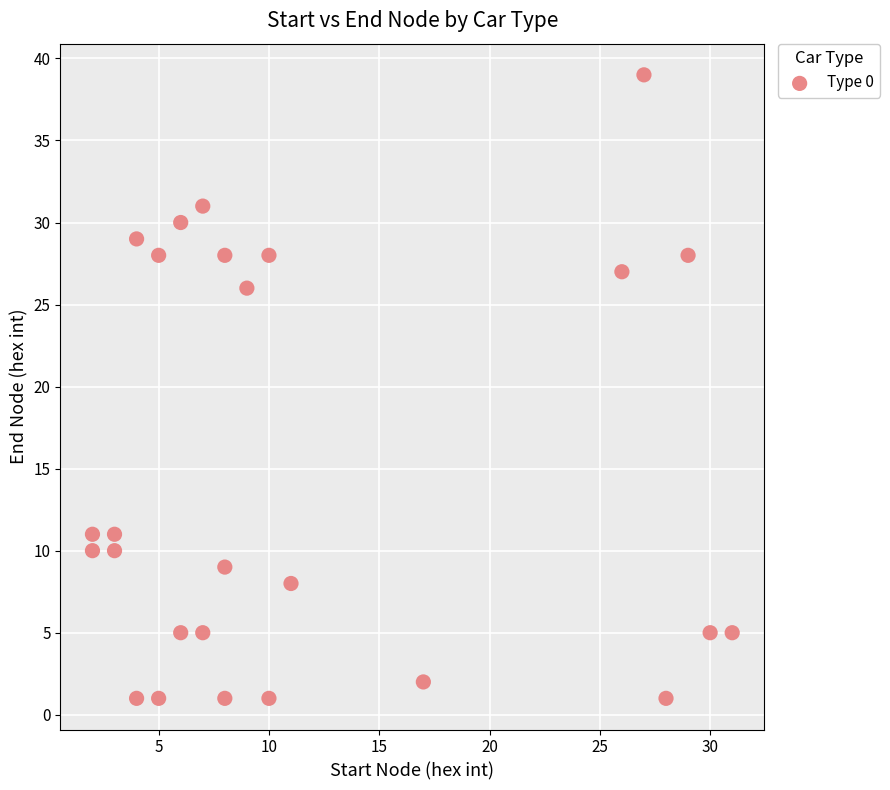

What is the range of Y values (max minus min)?

38